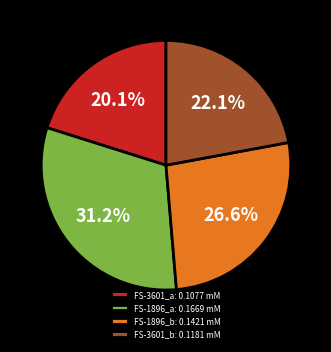

Rank the categories by value from lowest to highest.

FS-3601_a: 0.1077 mM, FS-3601_b: 0.1181 mM, FS-1896_b: 0.1421 mM, FS-1896_a: 0.1669 mM